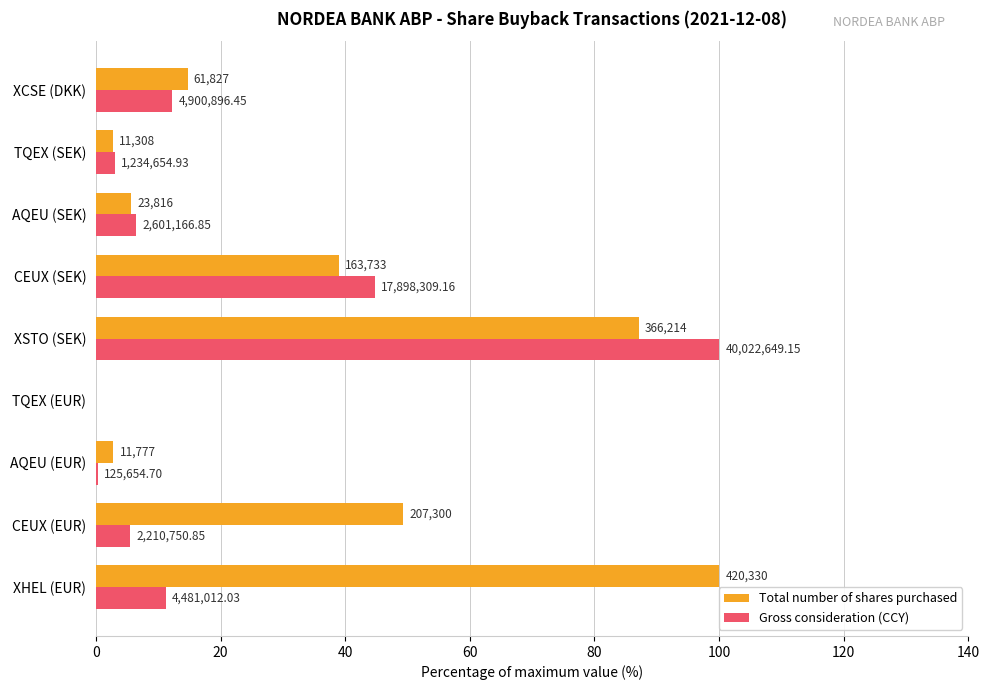

What are all the series names shown in the legend?

Total number of shares purchased, Gross consideration (CCY)